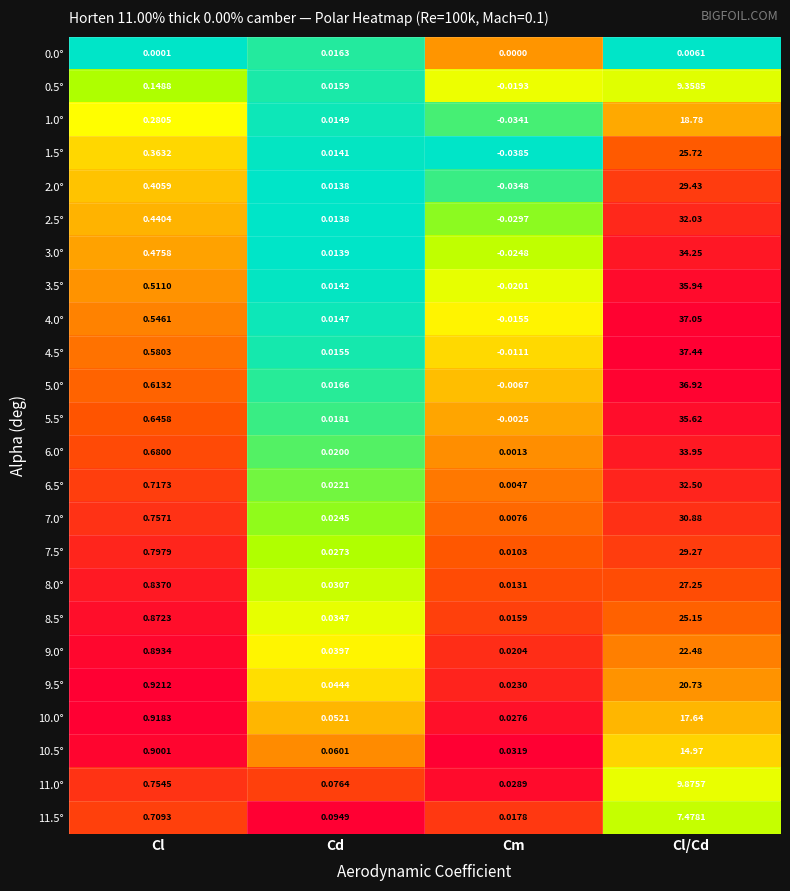

At which label is 5.0° closest to 18?

Cl